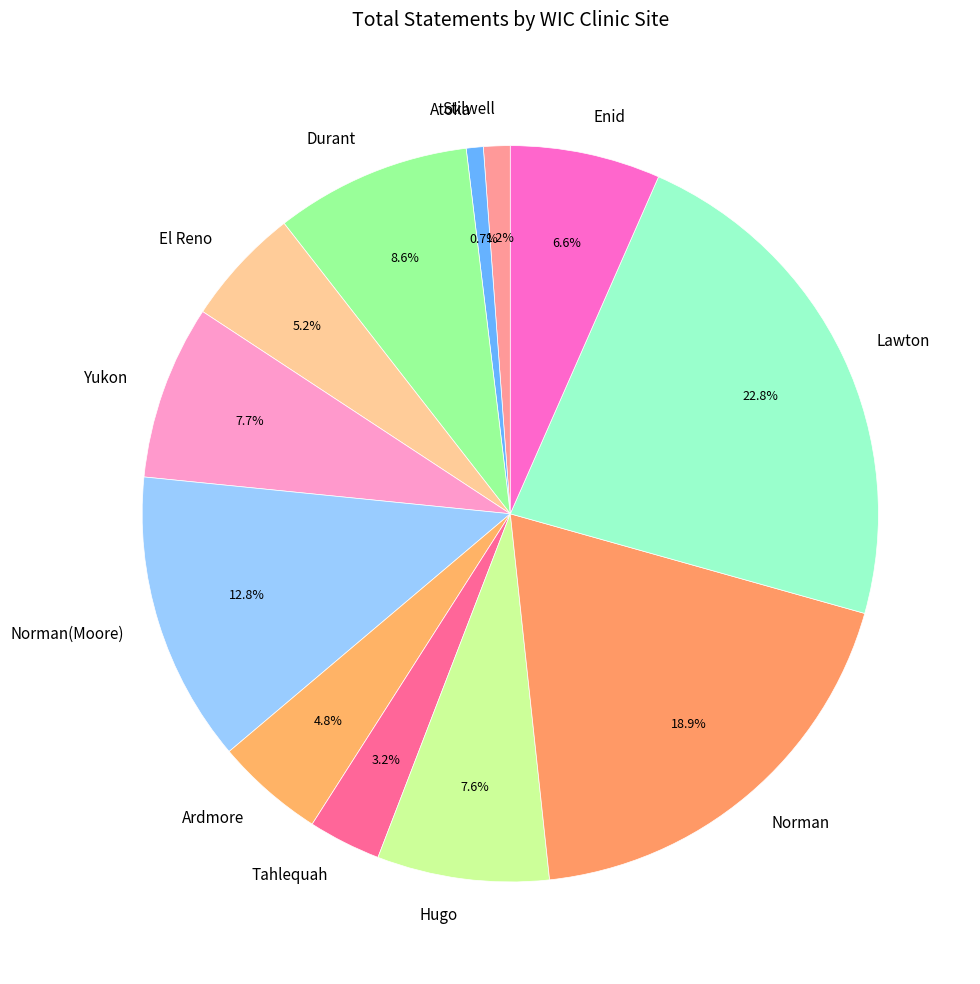

Does Lawton account for over 50% of the chart?

No